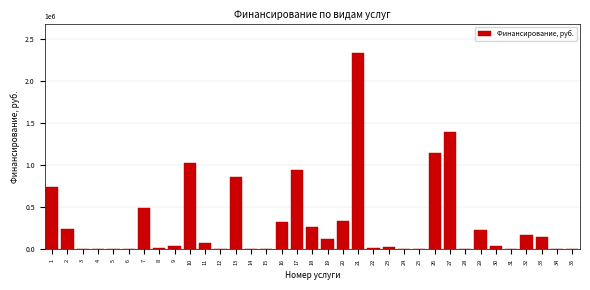

What is the greatest value displayed?

2329187